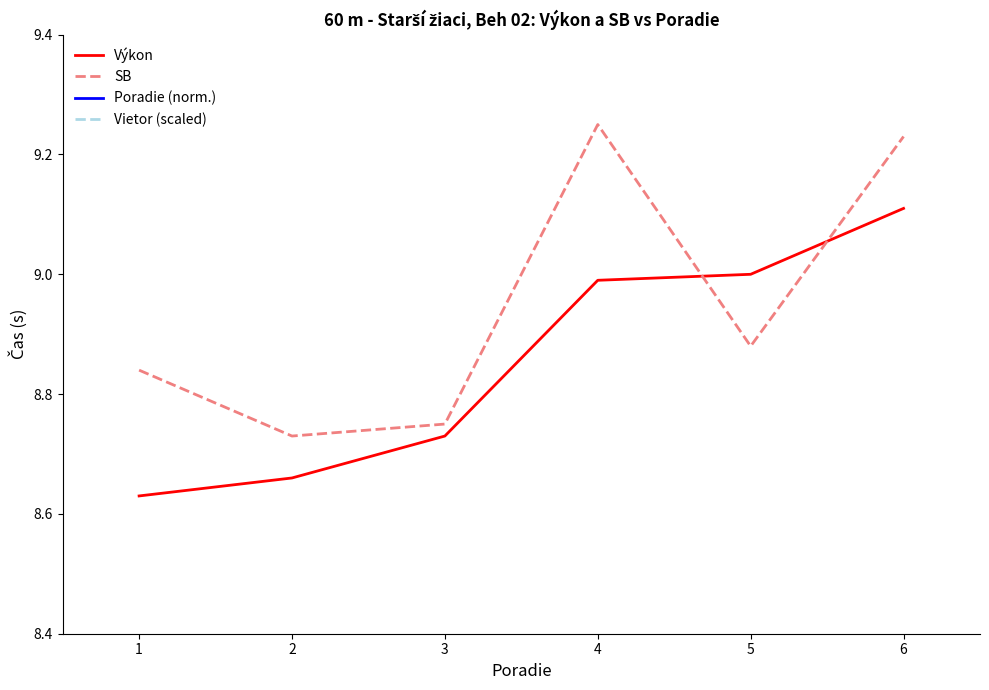

Between 5 and 1, which is larger?

5